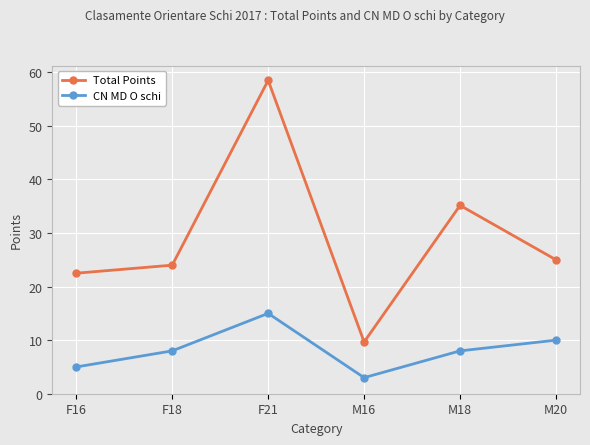

What is the label of the 5th point from the left?

M18